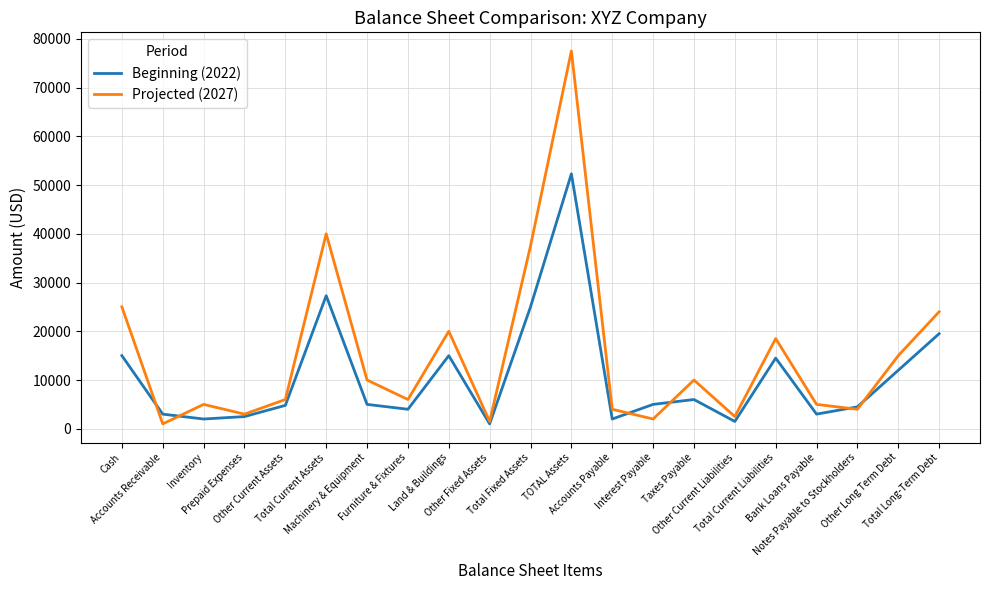

Rank the series by their maximum value, from highest to lowest.

Projected (2027), Beginning (2022)